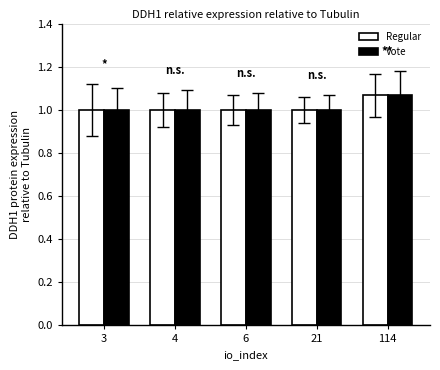

What is the average value of the Vote series?

1.0